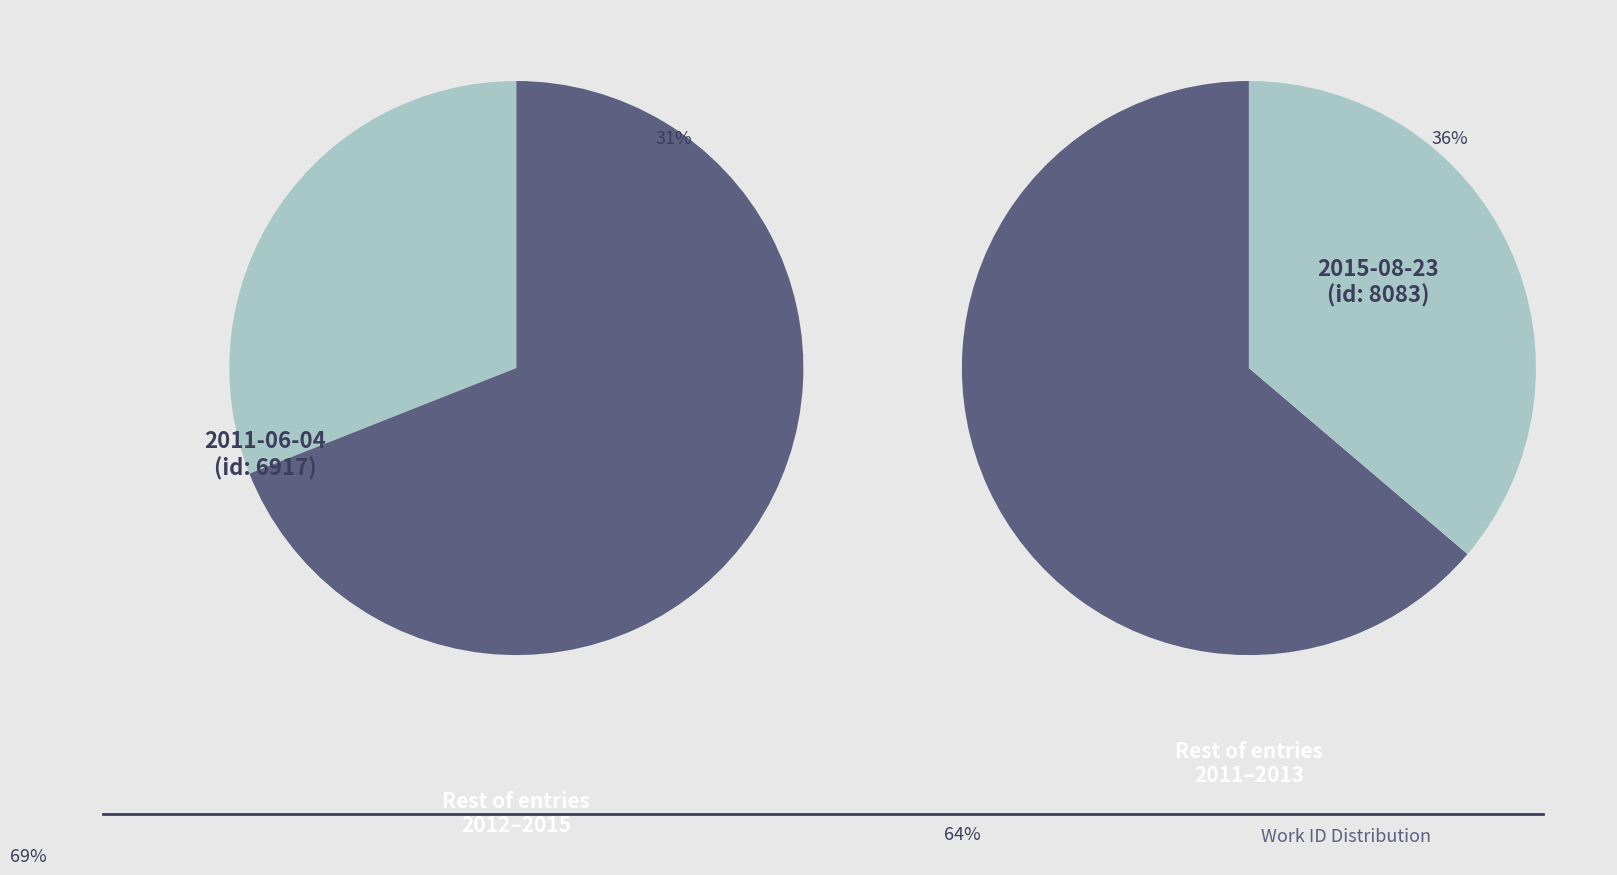

Between 2015-08-23 and 2011-06-04, which is larger?

2015-08-23